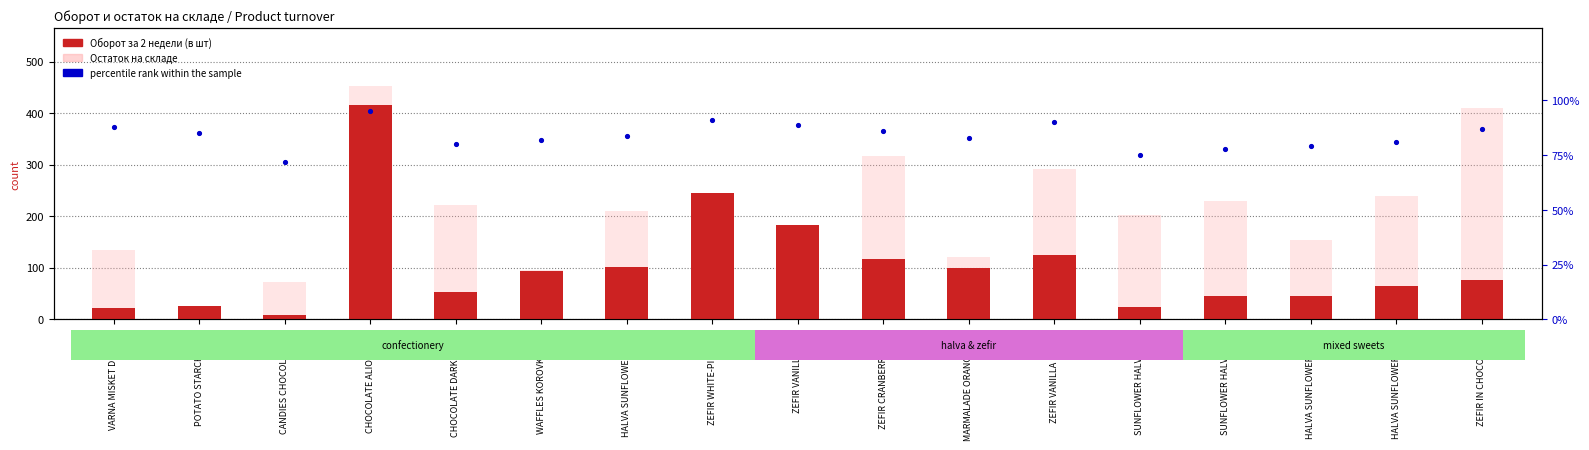

What are all the series names shown in the legend?

Оборот за 2 недели (в шт), Остаток на складе, percentile rank within the sample